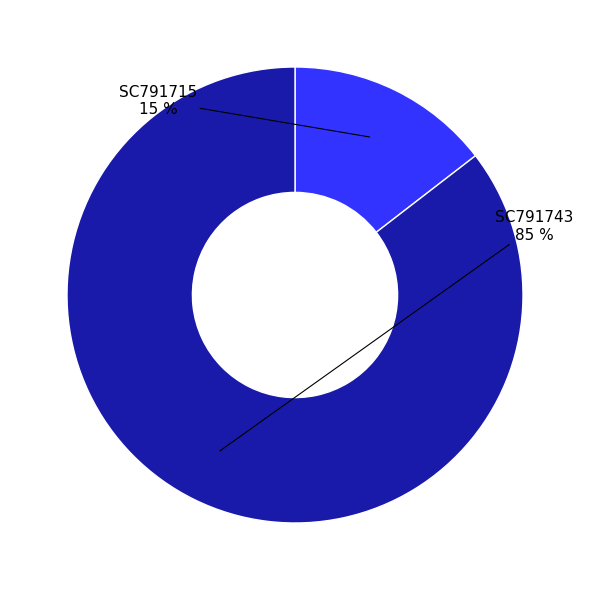

Is there a majority slice in this chart?

Yes